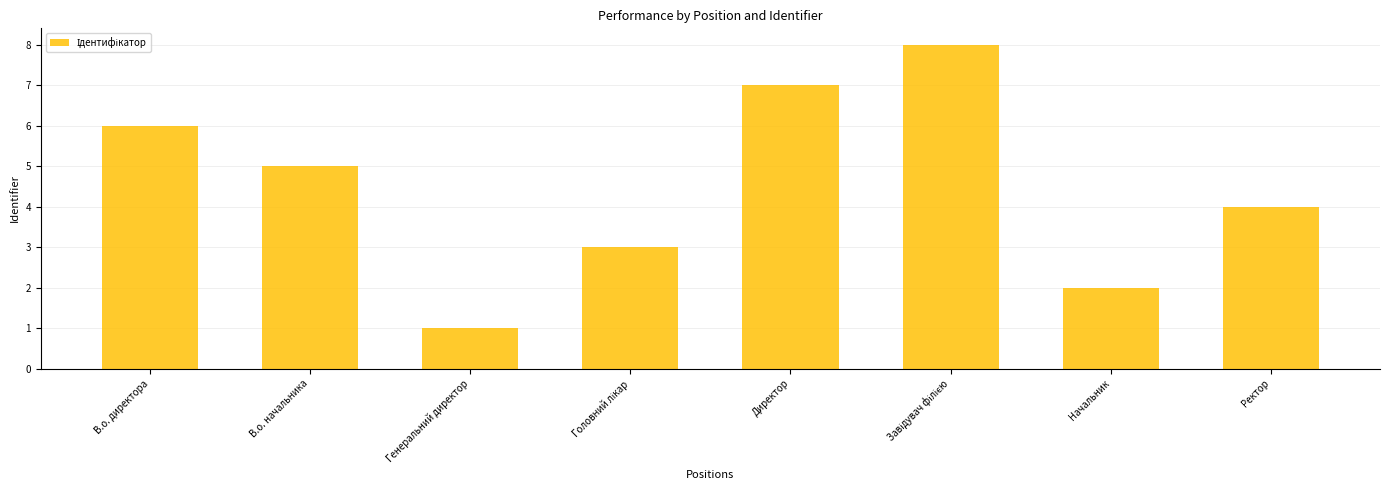

What is the difference between the maximum and minimum values?

7